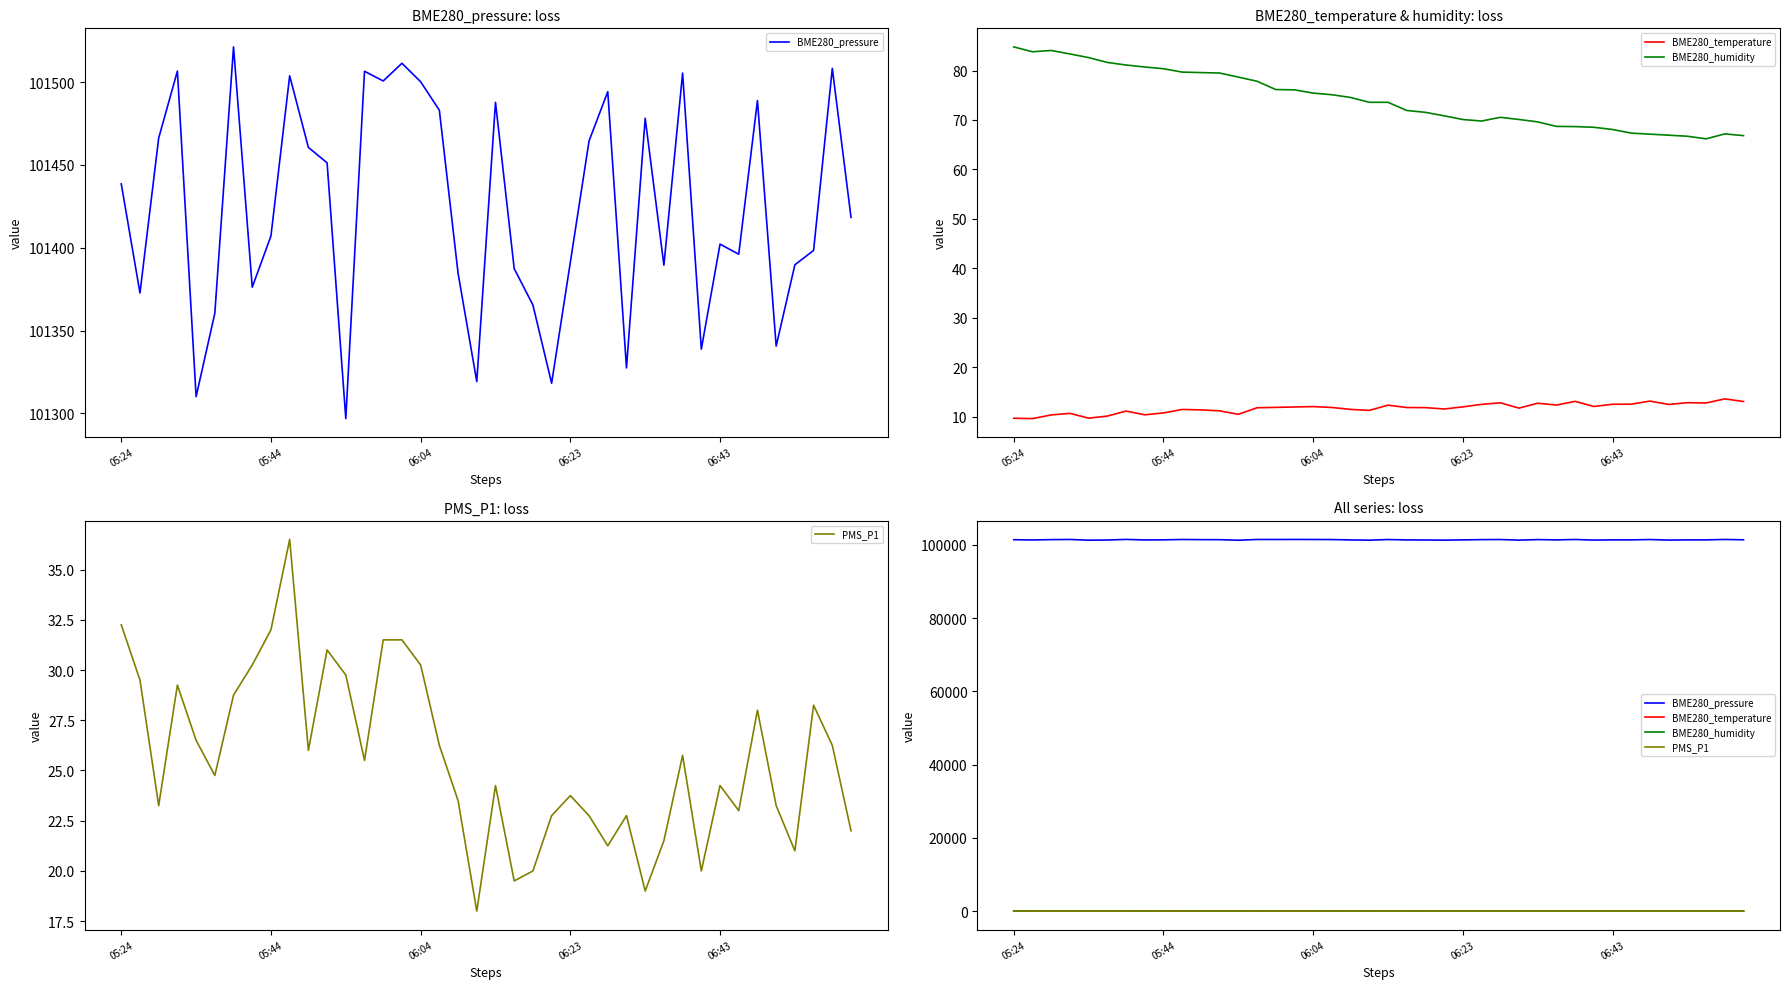

What is the total value across all series at 34?

101597.1